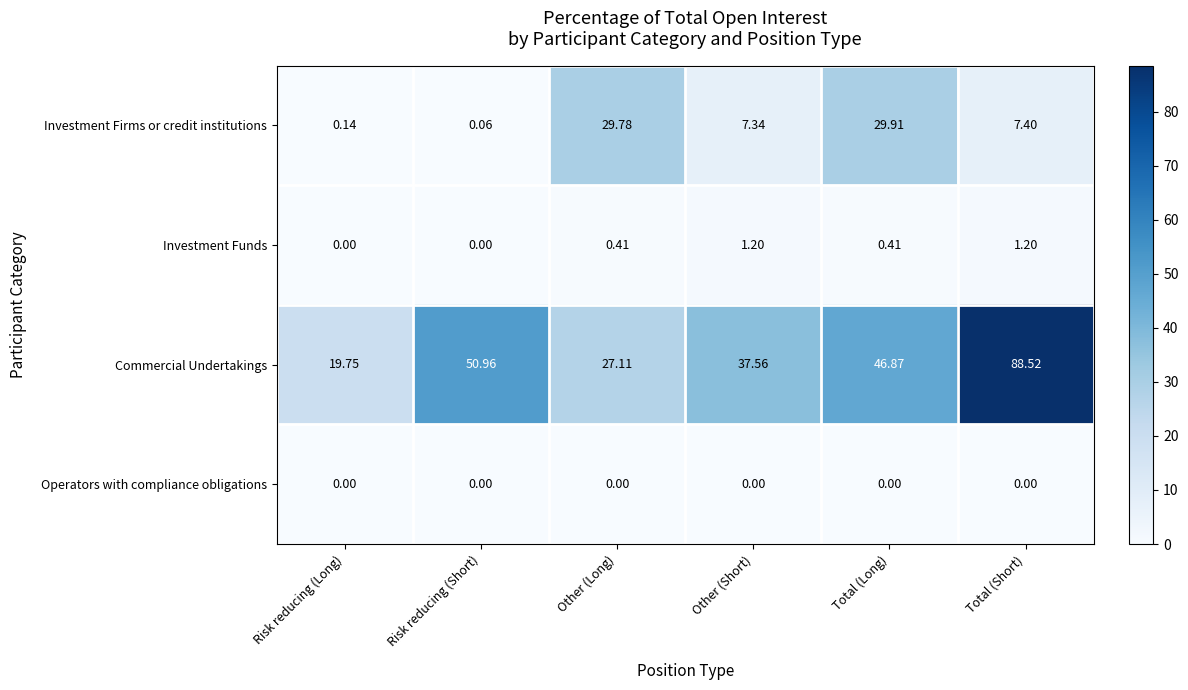

What is the total value across all series at Total (Long)?

77.2